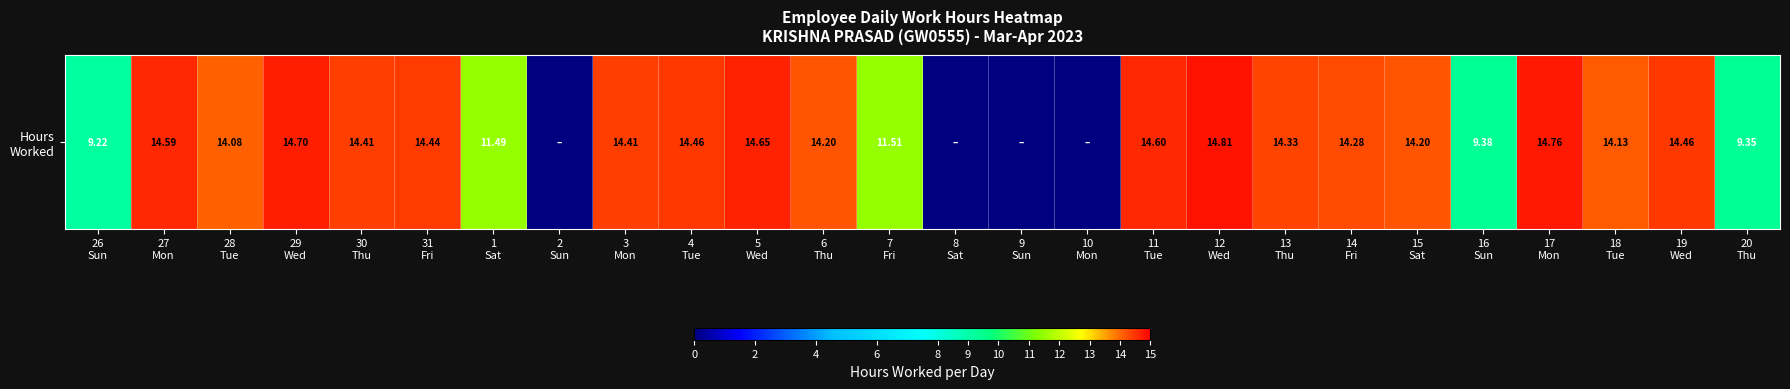

Approximately how many times larger is the value at 16
Sun compared to 20
Thu?

1.0